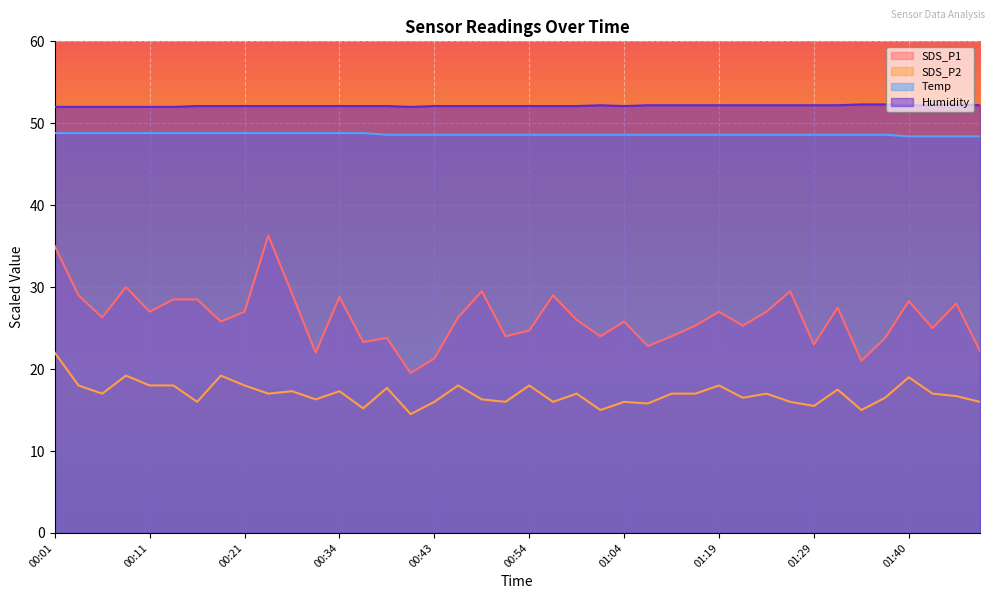

The value of SDS_P1 at 00:34 is 28.8. True or false?

True